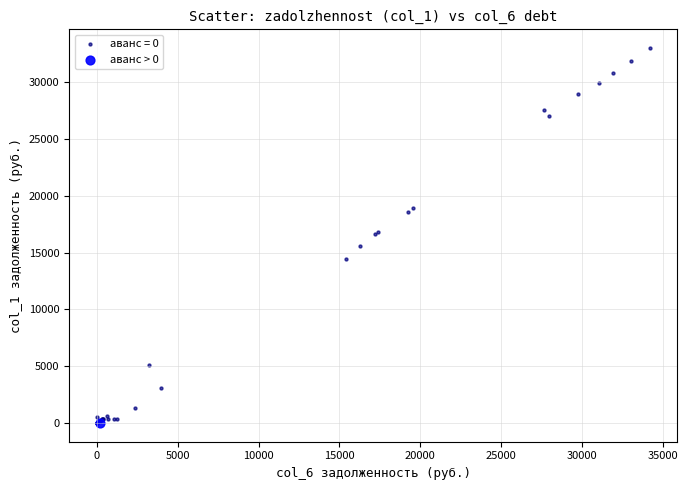

Which series contains the highest Y value?

аванс = 0